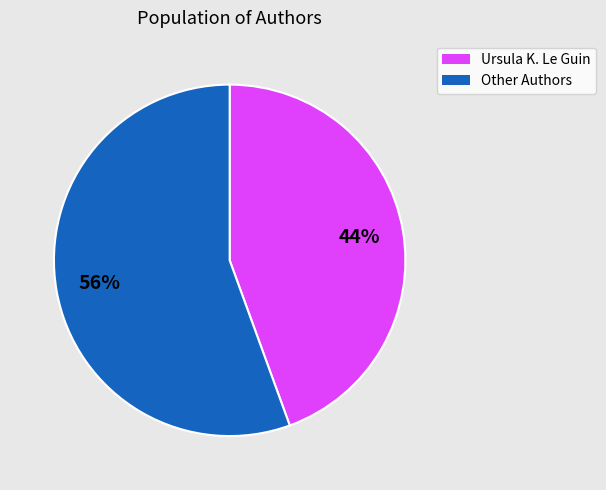

Count the number of slices in the pie.

2